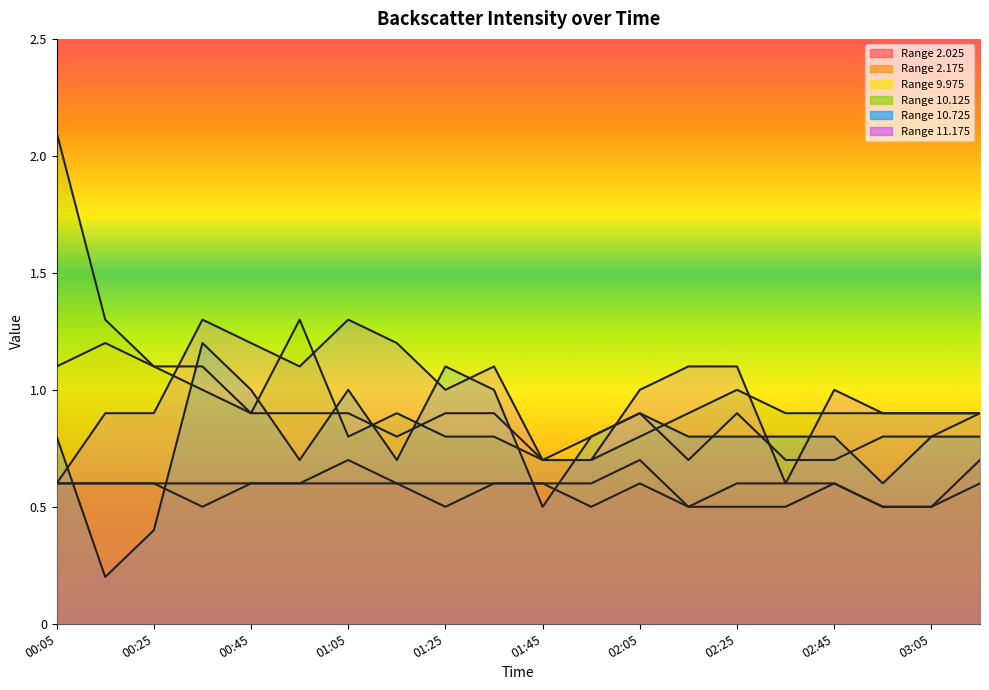

What is the highest value of the 11.175 series?

1.3